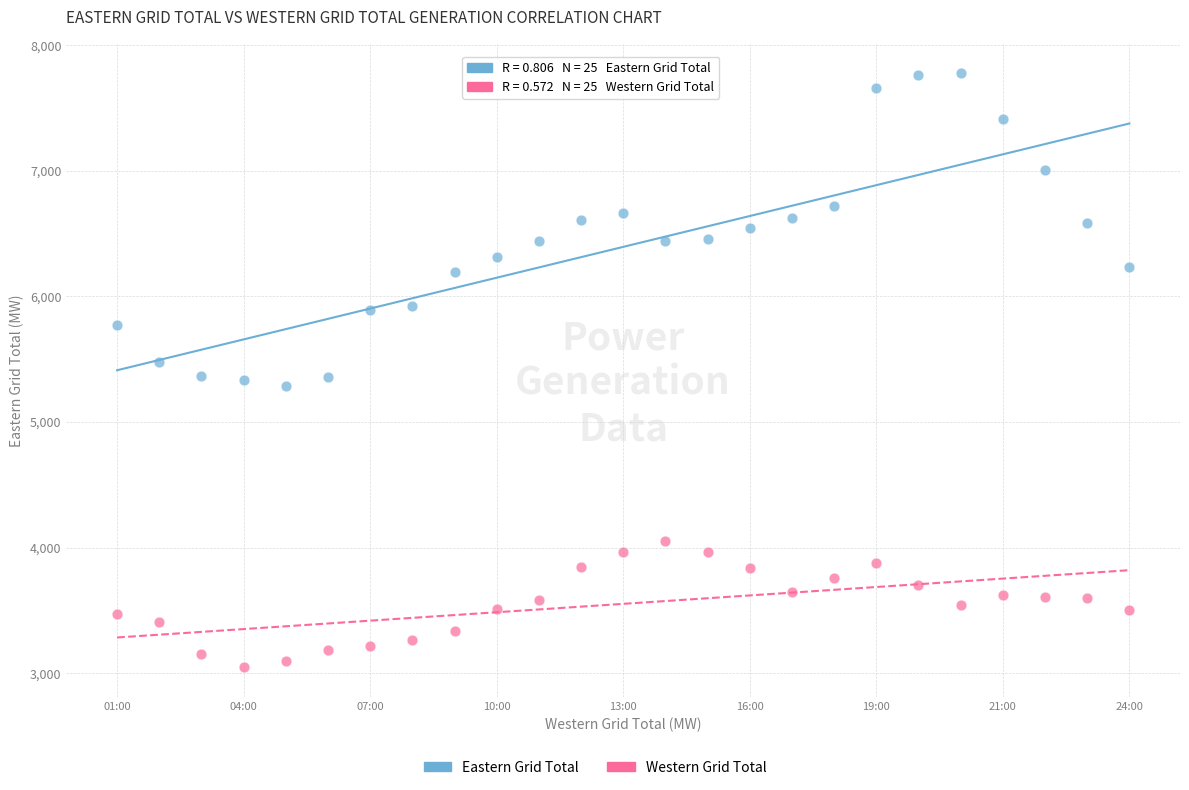

Which series reaches the minimum Y coordinate?

Western Grid Total